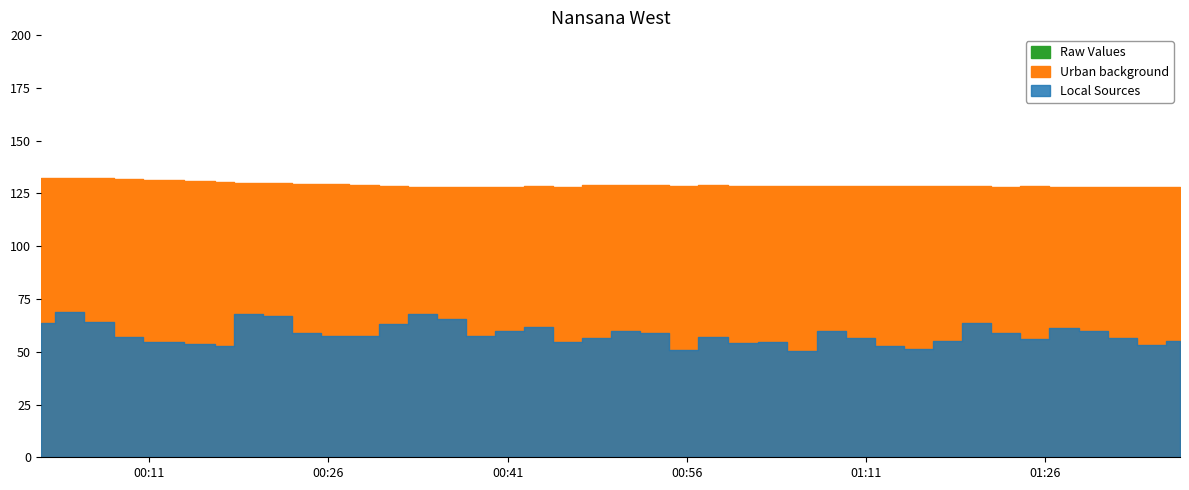

At which category does the chart reach its peak across all series?

2022/06/28 00:01:54